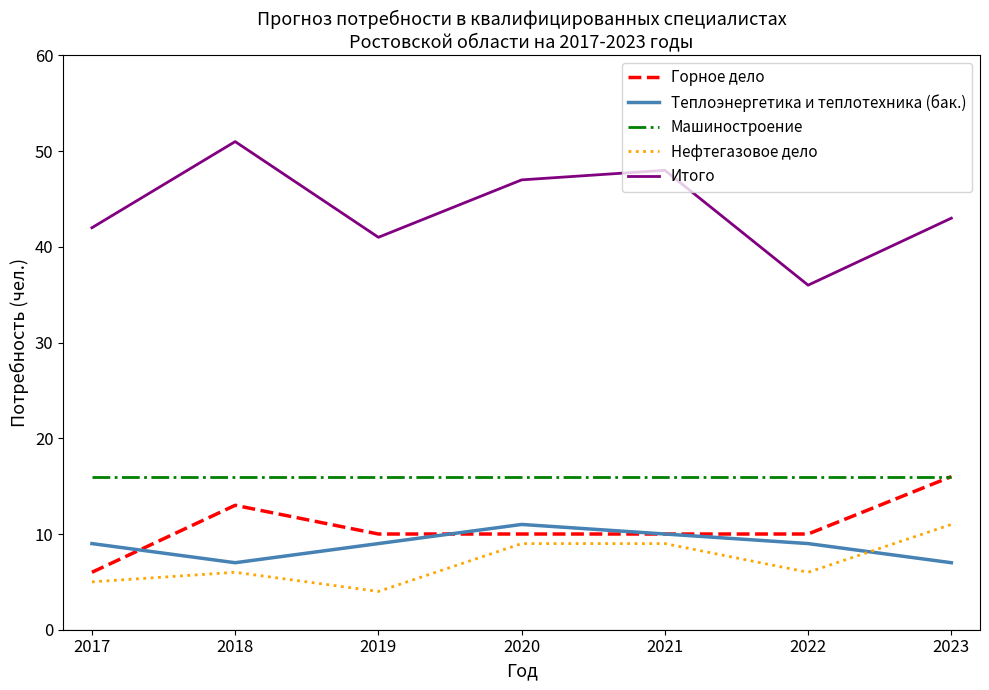

The value of Машиностроение at 2020 is 16. True or false?

True